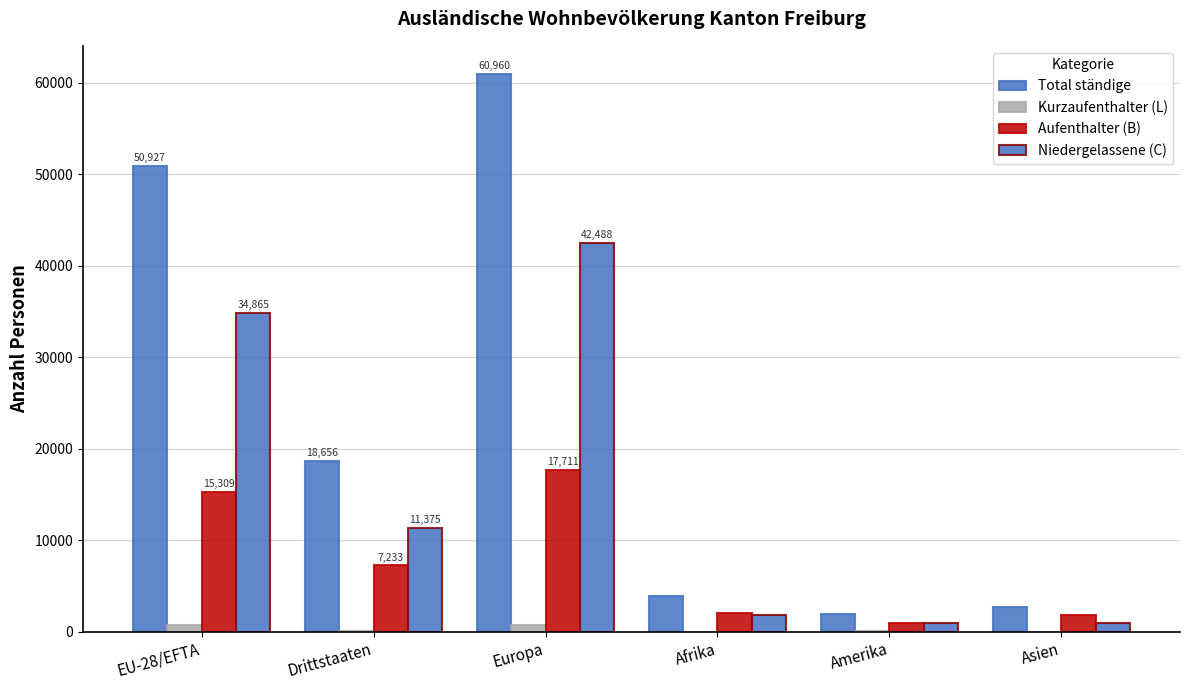

At which category is the sum across all series the highest?

Europa